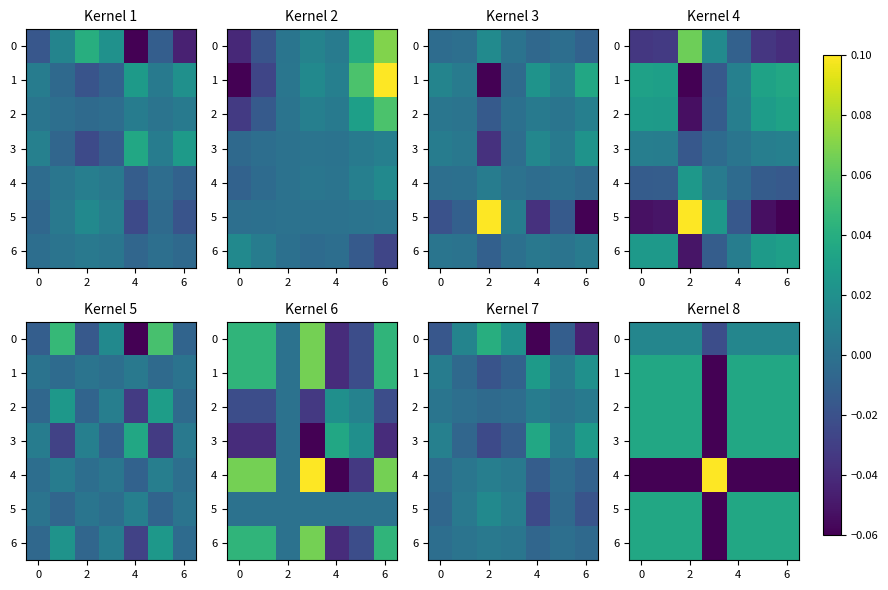

Which series has the widest spread of values?

4